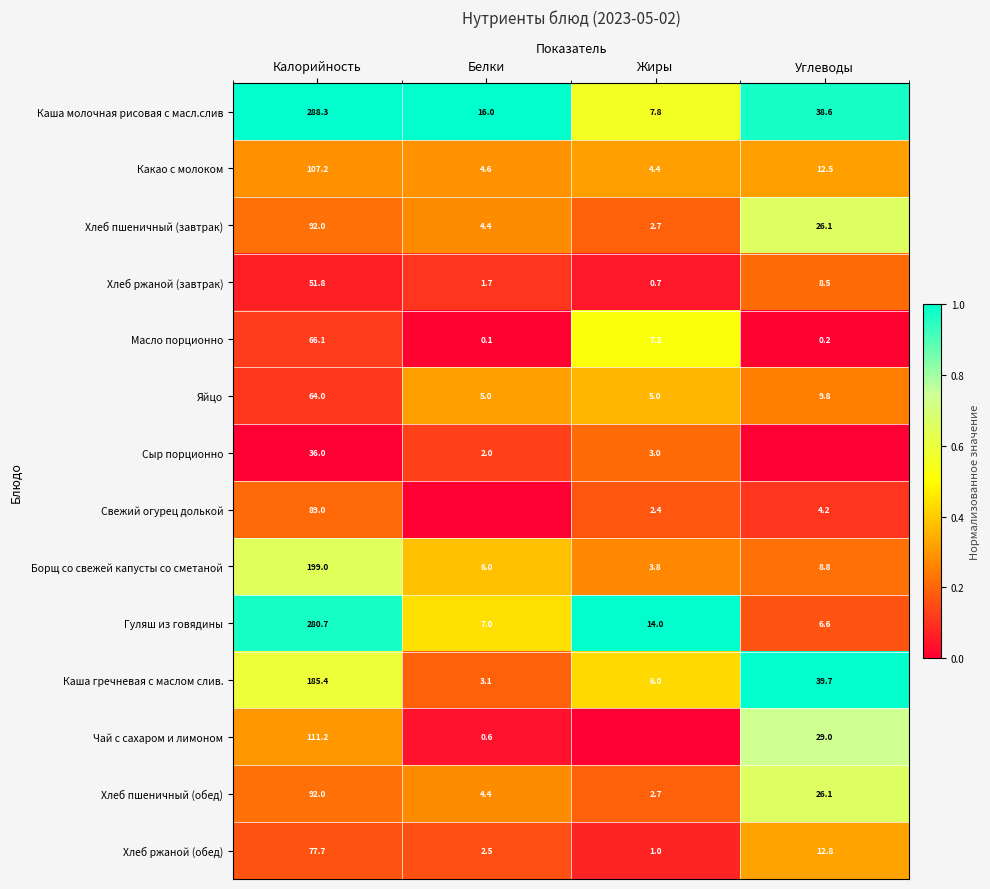

Is it true that Хлеб пшеничный (завтрак) equals 92.0 at Калорийность?

True